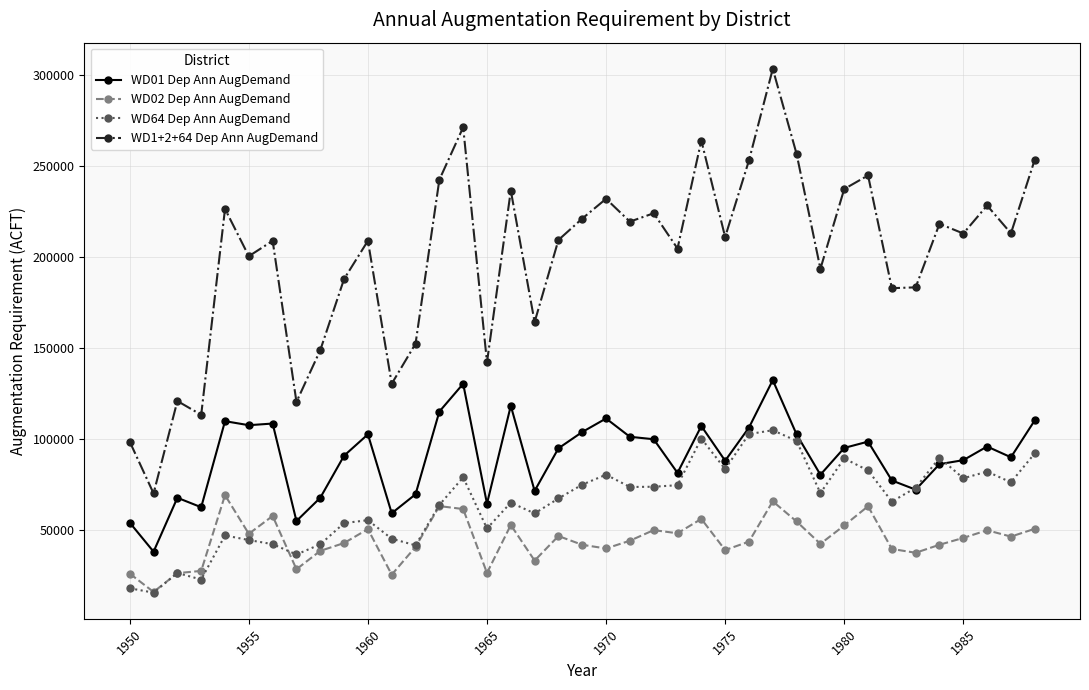

In WD1+2+64 Dep Ann AugDemand, how many points are lower than both neighbors (excluding endpoints)?

14